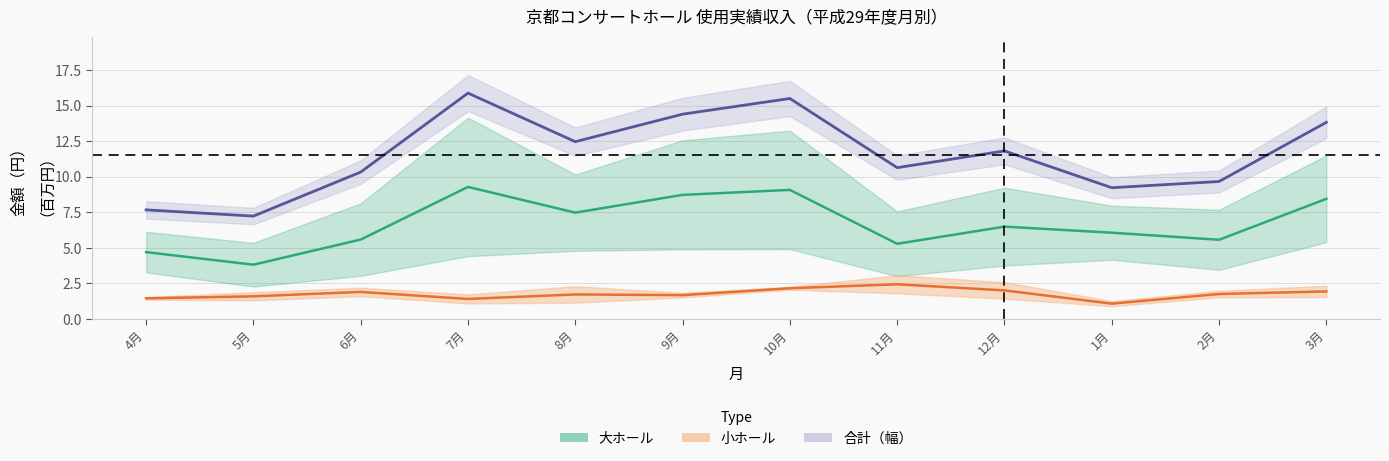

True or false: 小ホール 中央値 has a value of 1.7 at 9月.

True